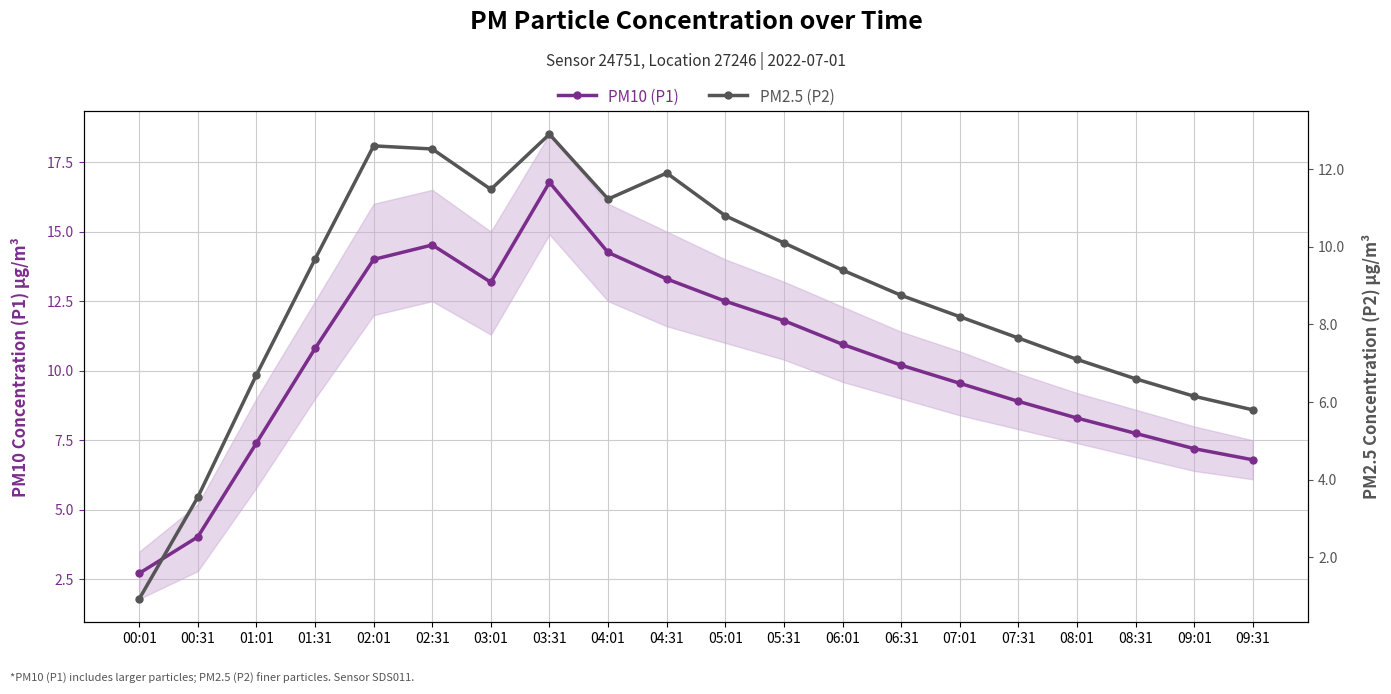

How many data points in PM10 (P1) are above 10?

11